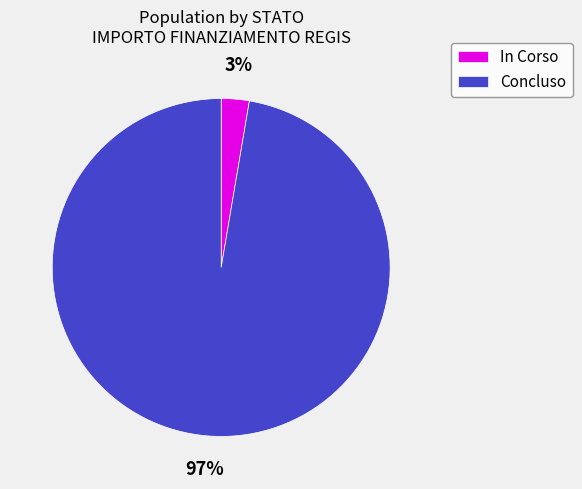

True or false: In Corso accounts for 3% of the total.

True